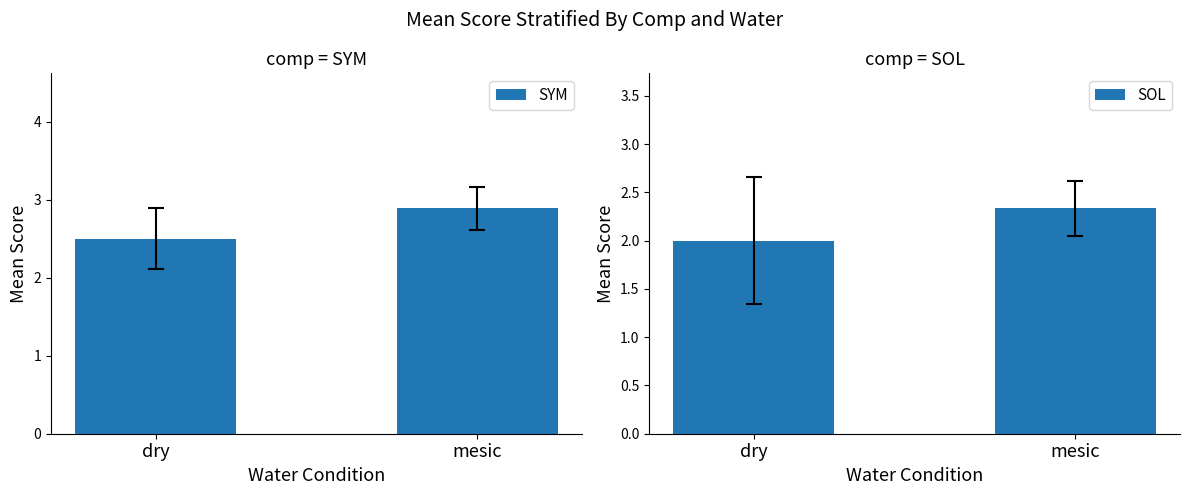

What are all the series names shown in the legend?

SYM, SOL